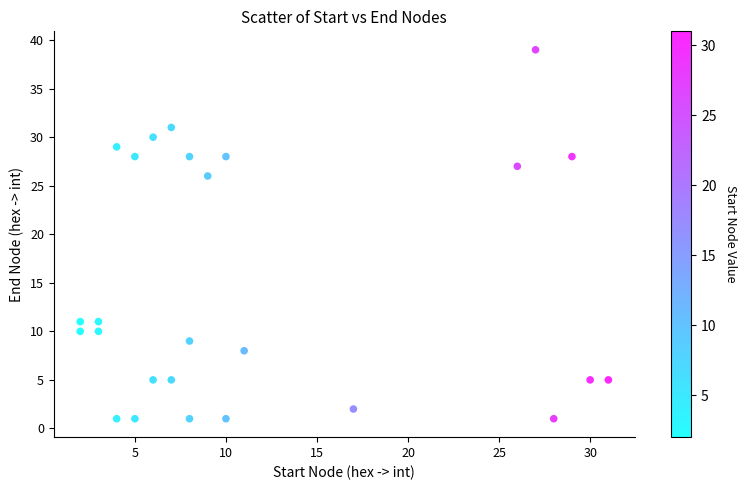

What Y value in the scatter plot is closest to 20?

26